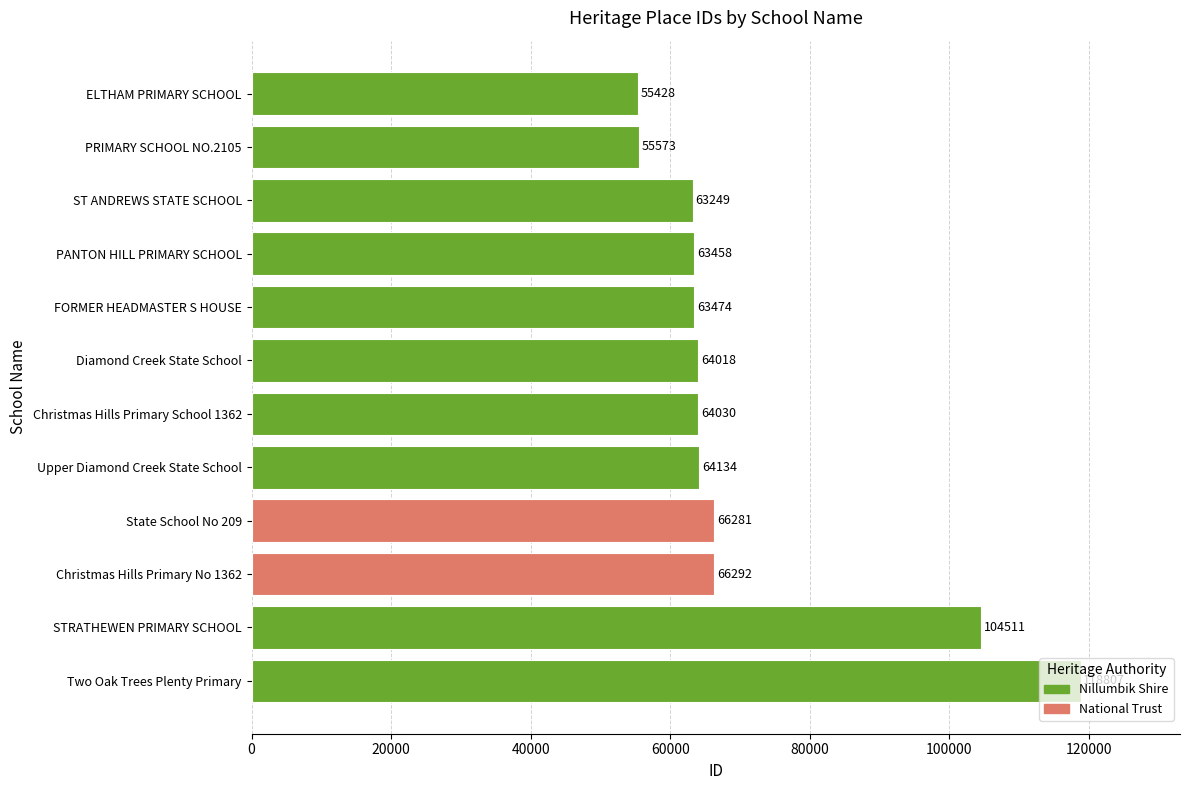

Is it true that the value at Diamond Creek State School is 64018?

True